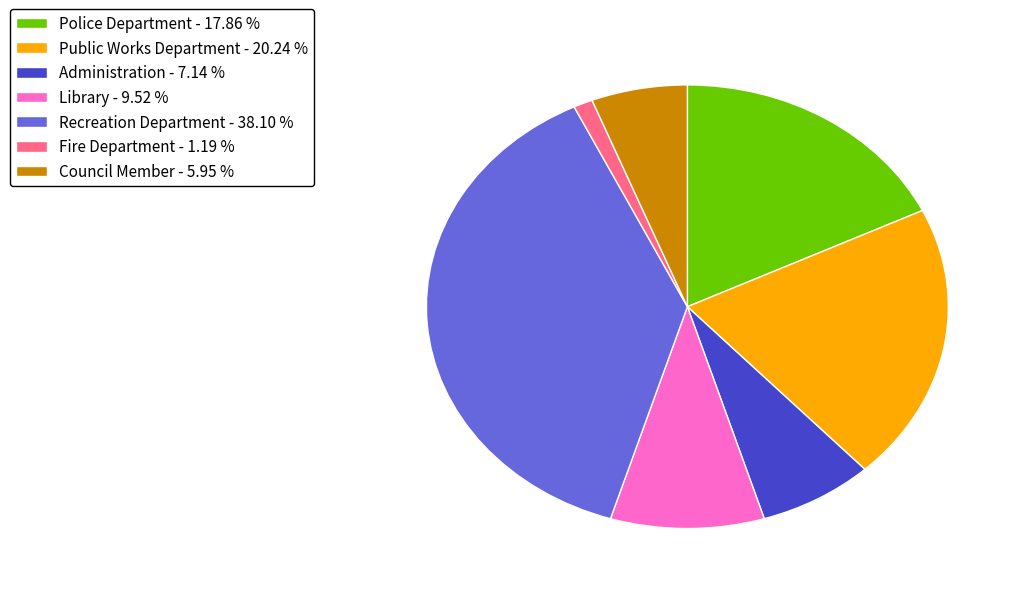

How many slices are in this pie chart?

7